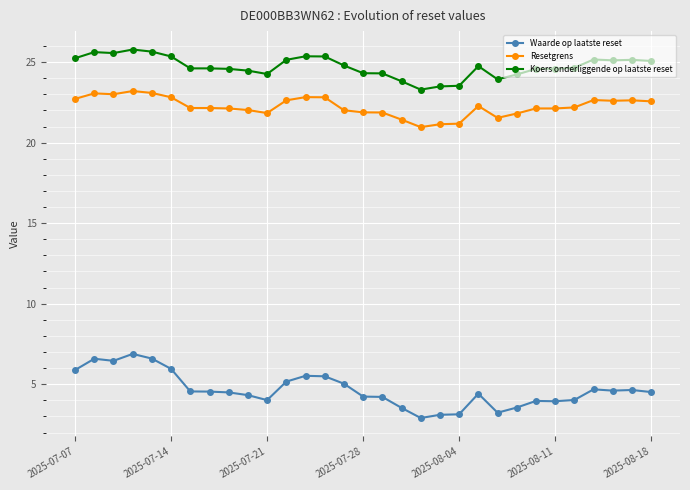

What is the maximum value shown in the chart?

25.8